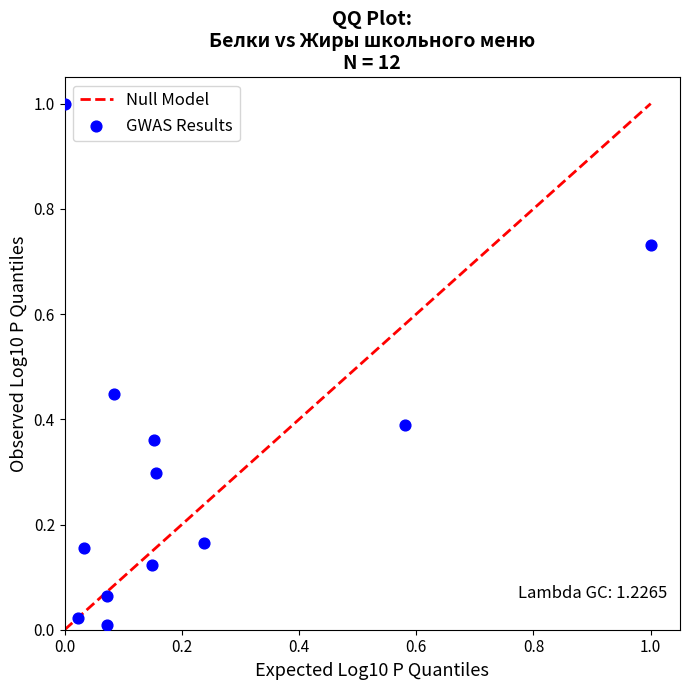

What is the range of X values (max minus min)?

1.0